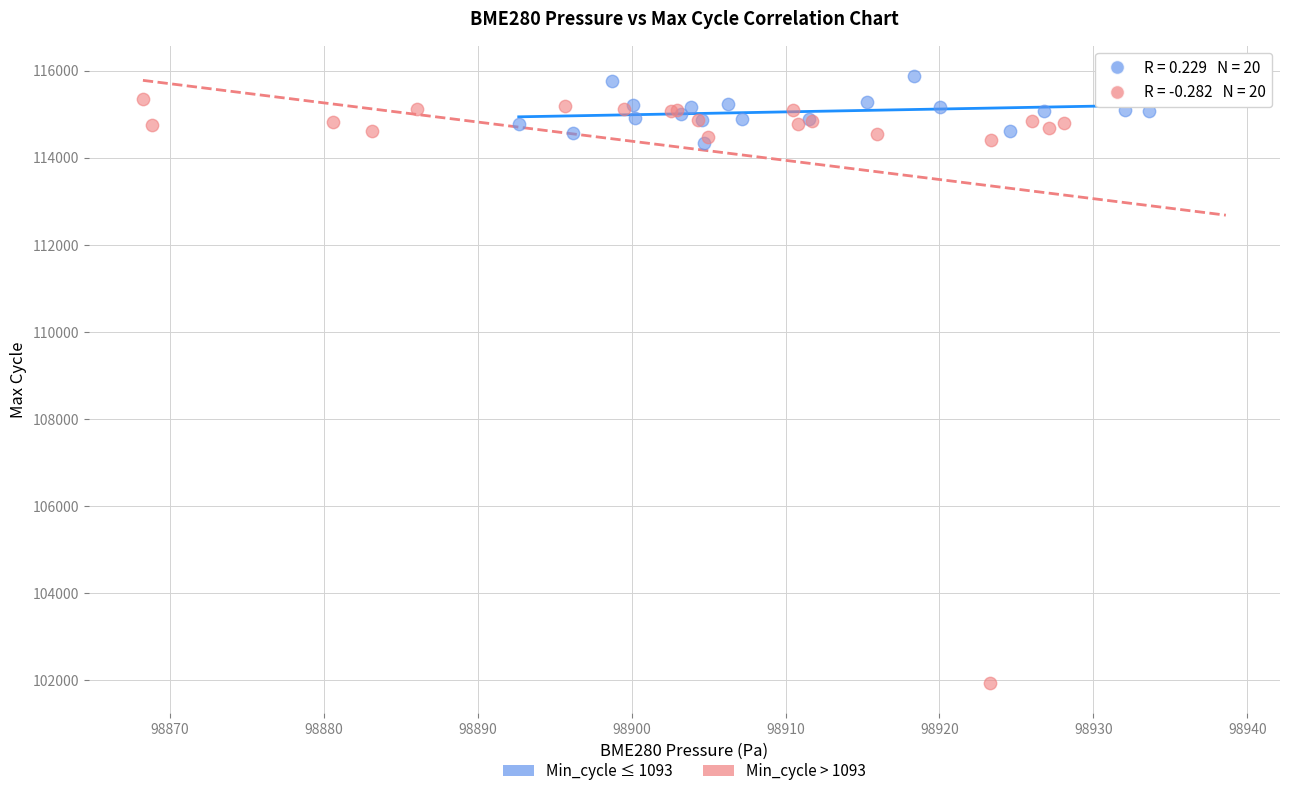

Which series contains the lowest Y value?

Min_cycle > 1093